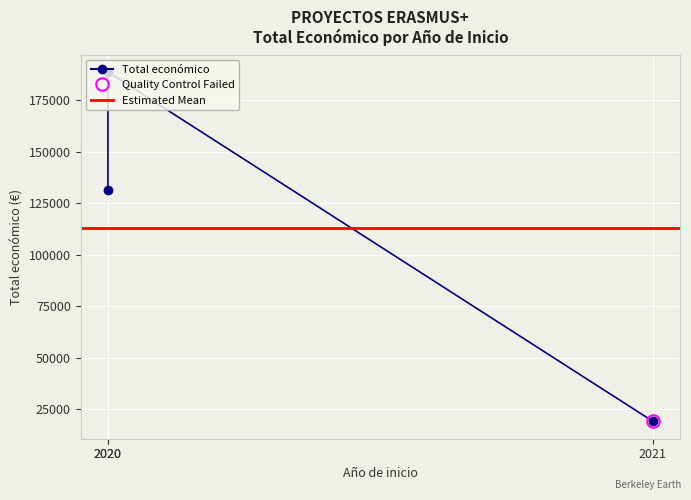

List the labels in order of value, smallest first.

2021, 2020, 2020